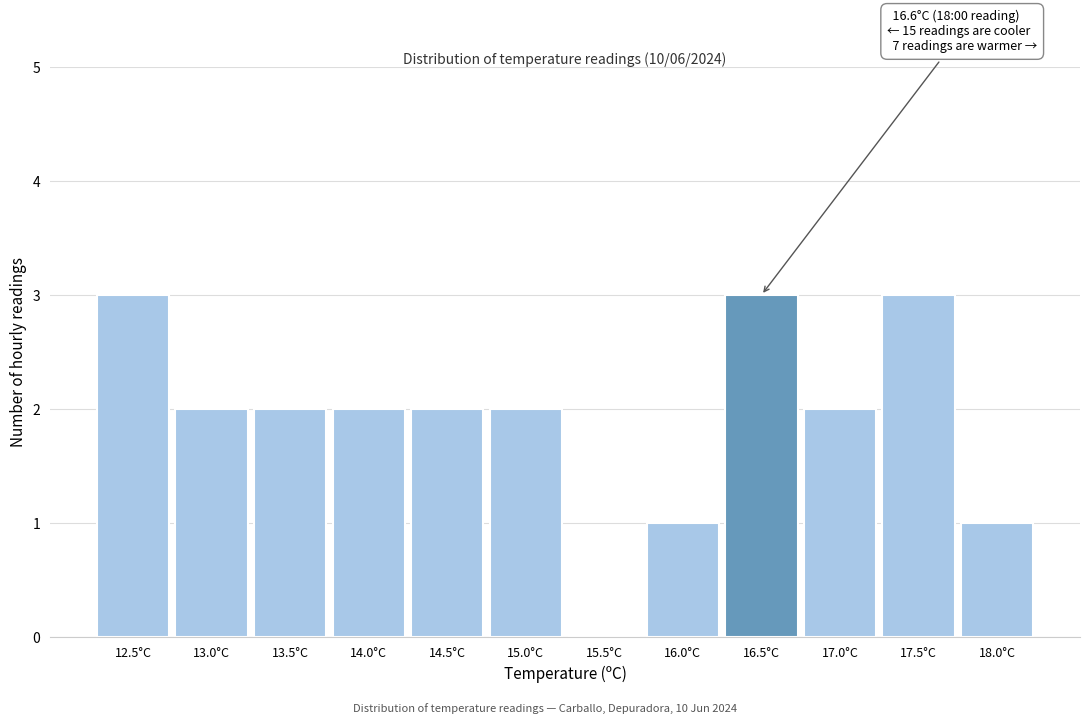

Reading right to left, what are all the values shown in this chart?

18.0°C=1	17.5°C=3	17.0°C=2	16.5°C=3	16.0°C=1	15.5°C=0	15.0°C=2	14.5°C=2	14.0°C=2	13.5°C=2	13.0°C=2	12.5°C=3